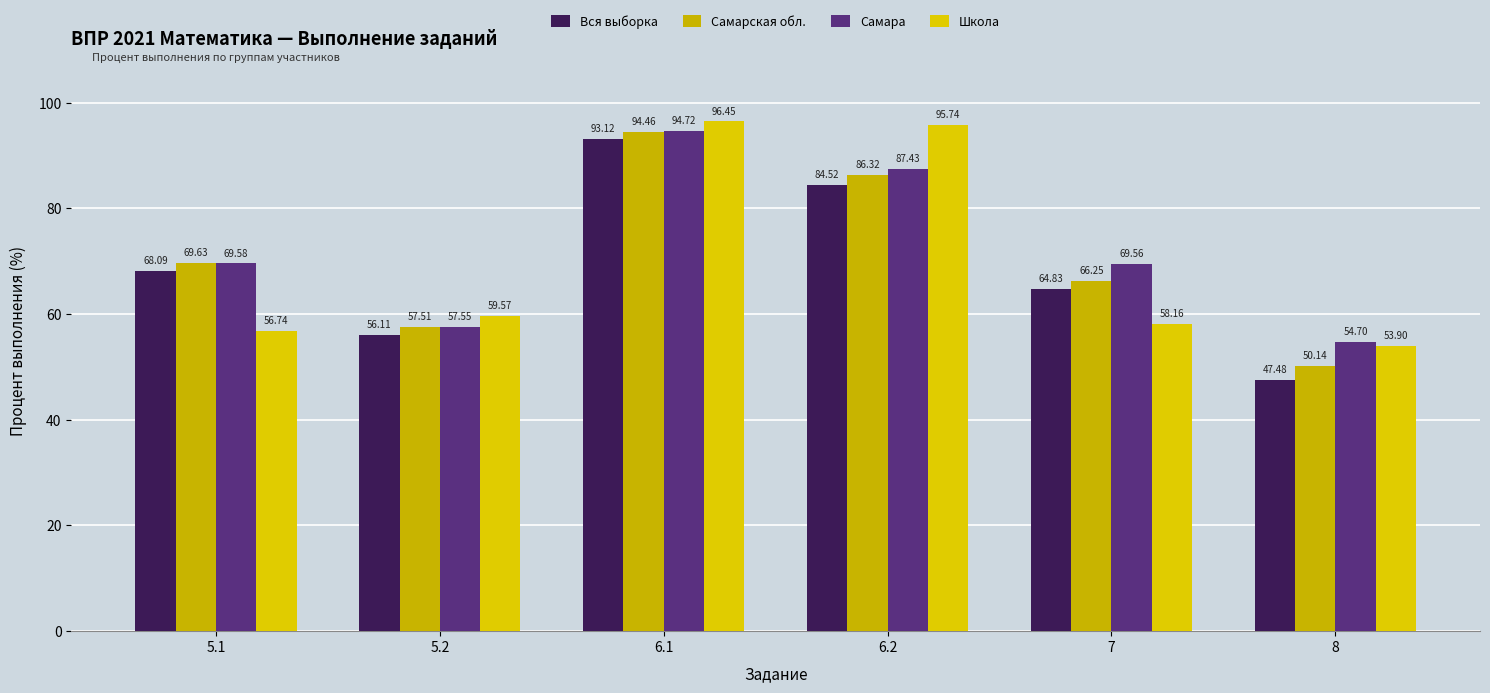

Between 8 and 6.2, which is larger?

6.2